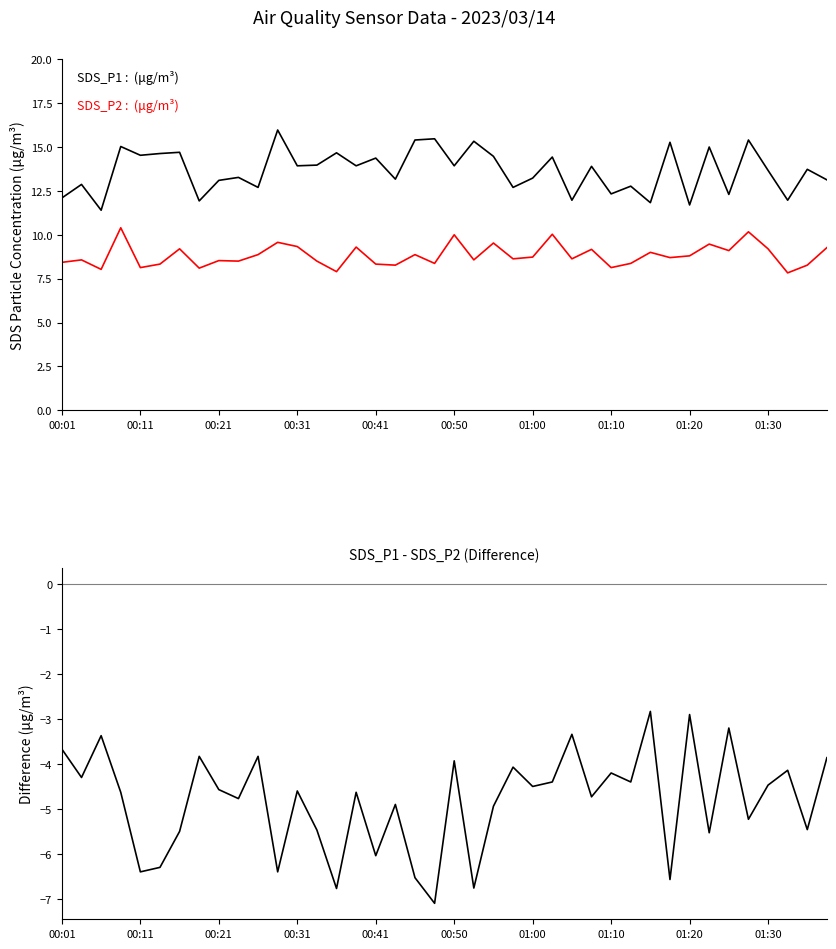

What is the label of the 4th point from the left?

00:31